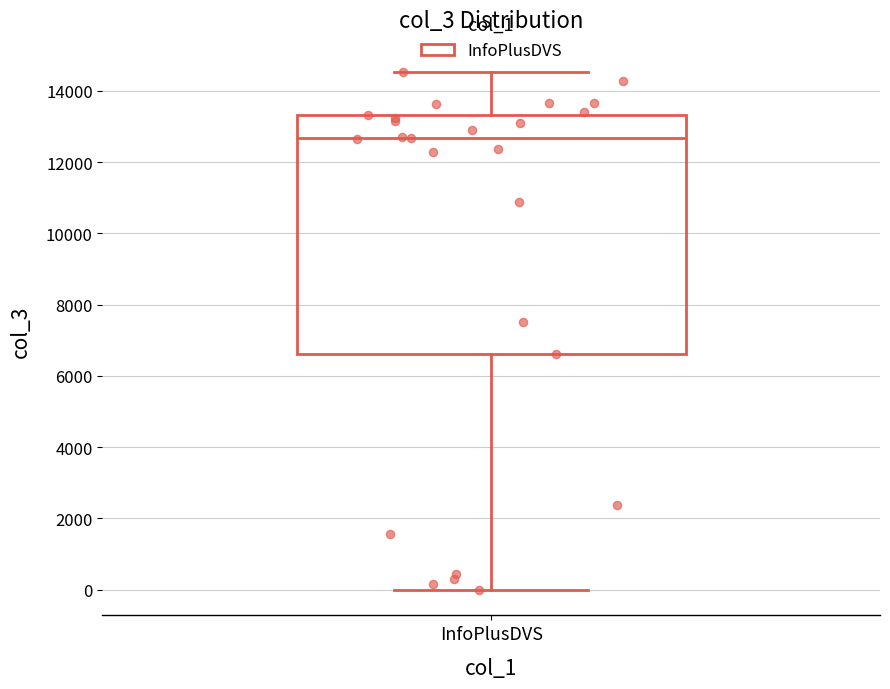

Read this box plot against the y-axis: the position of the median line, the range covered by the box, and the ends of both whiskers. The values are not printed on the chart, so give them approximately, as read against the axis.

median 12600, box 6600 to 13400, whiskers 0 to 14600